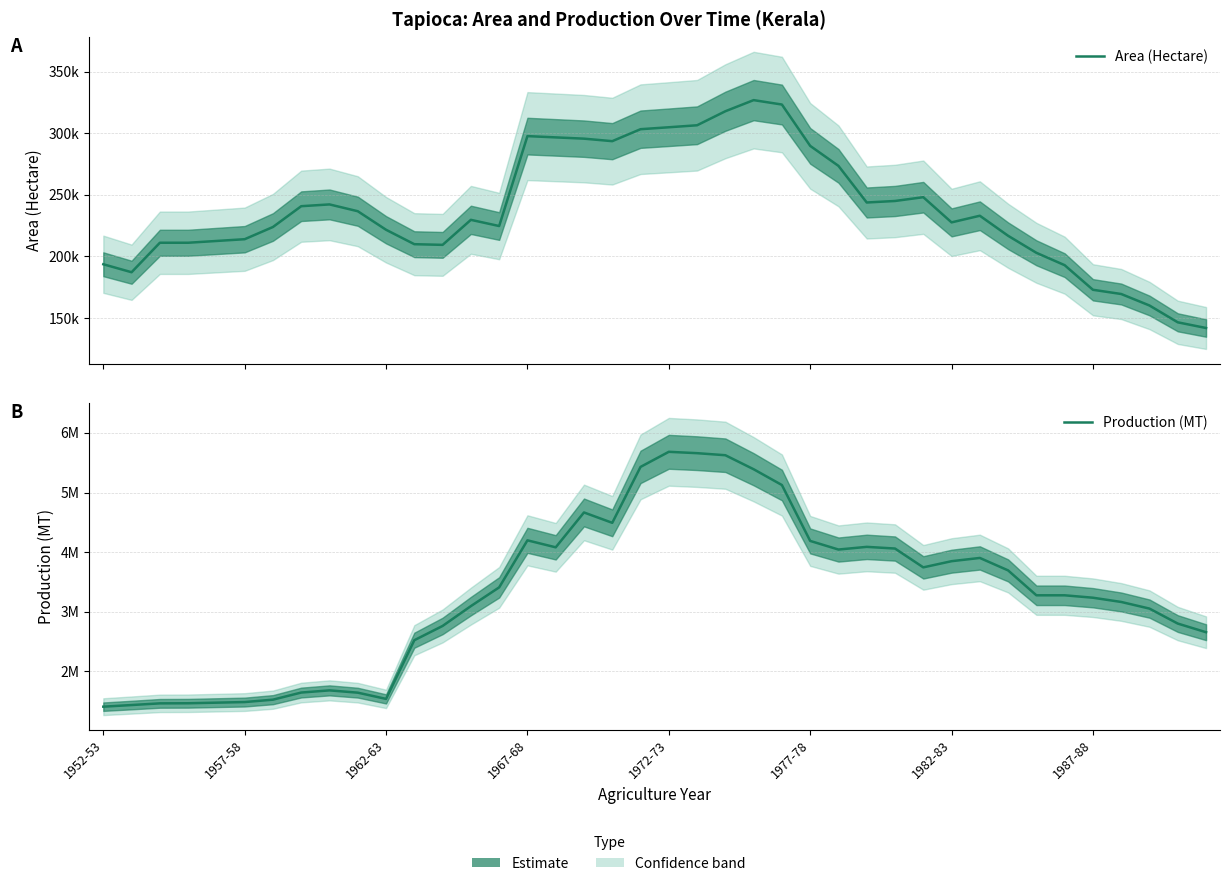

True or false: Area (Hectare) and Production (MT) intersect in this chart.

False